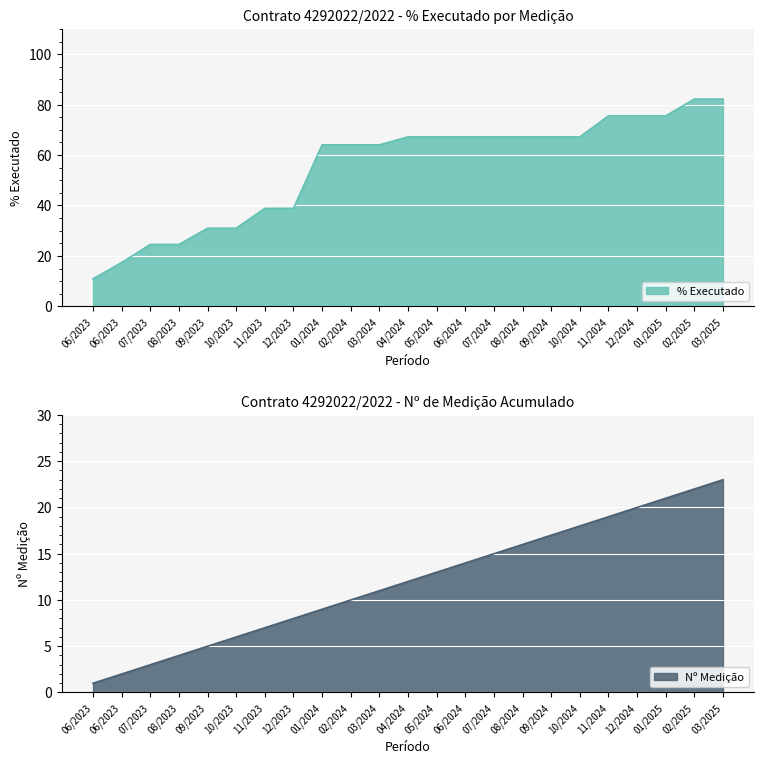

List the labels in order of % Executado value, smallest first.

06/2023, 06/2023, 07/2023, 08/2023, 09/2023, 10/2023, 11/2023, 12/2023, 01/2024, 02/2024, 03/2024, 04/2024, 05/2024, 06/2024, 07/2024, 08/2024, 09/2024, 10/2024, 11/2024, 12/2024, 01/2025, 02/2025, 03/2025